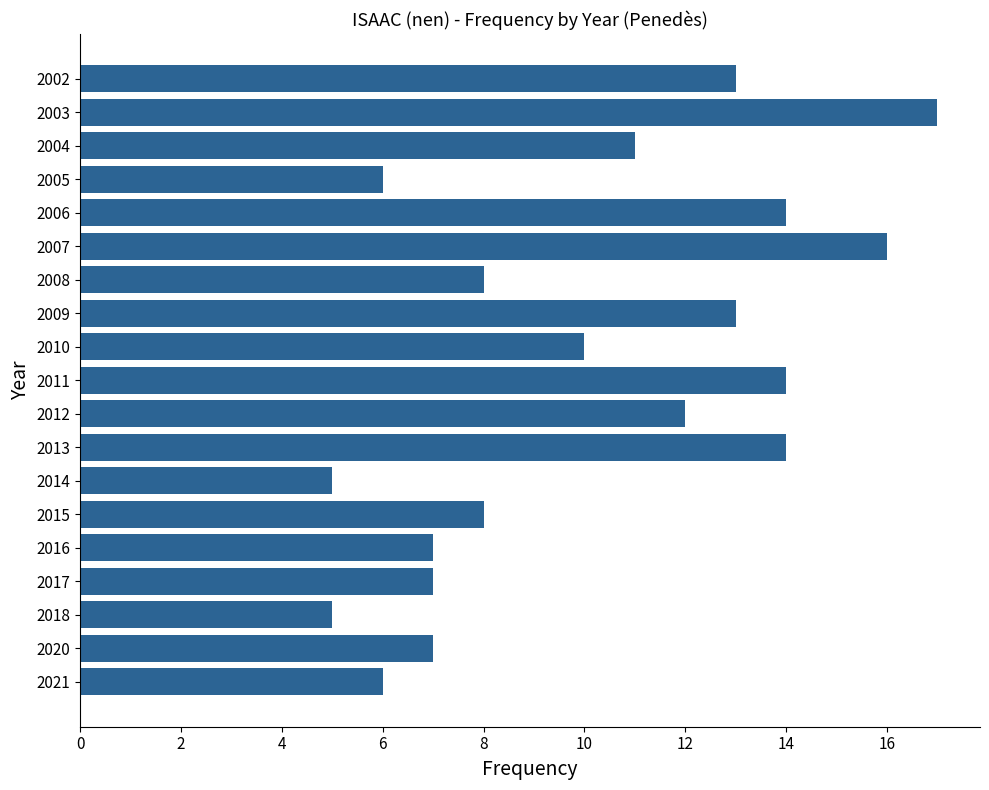

What is the ratio of the value at 2002 to the value at 2015?

1.6